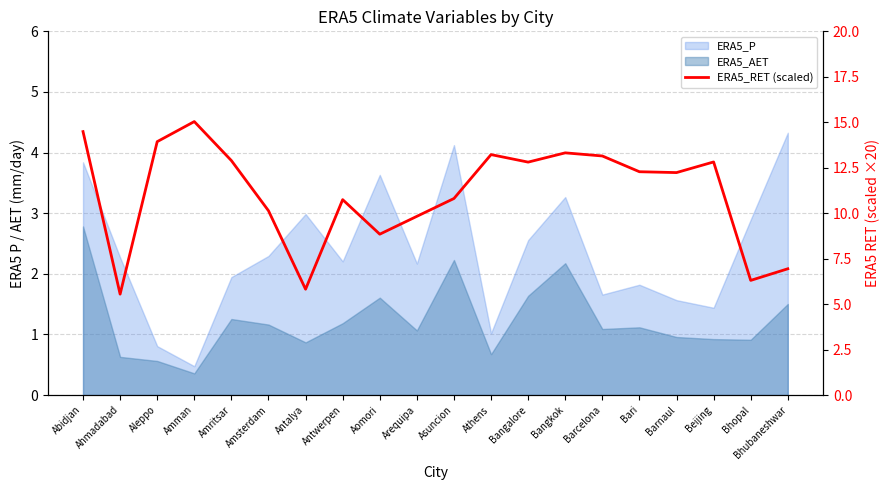

Count the number of categories in the chart.

20